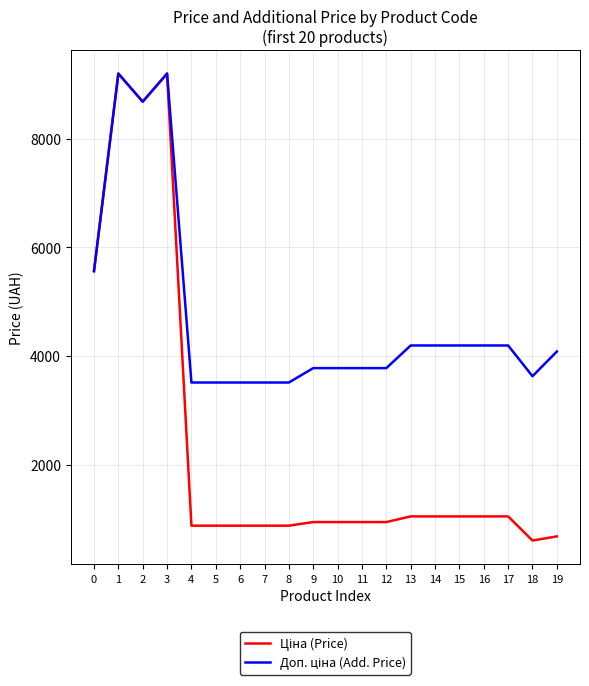

What is the total value across all series at 4?

4389.9